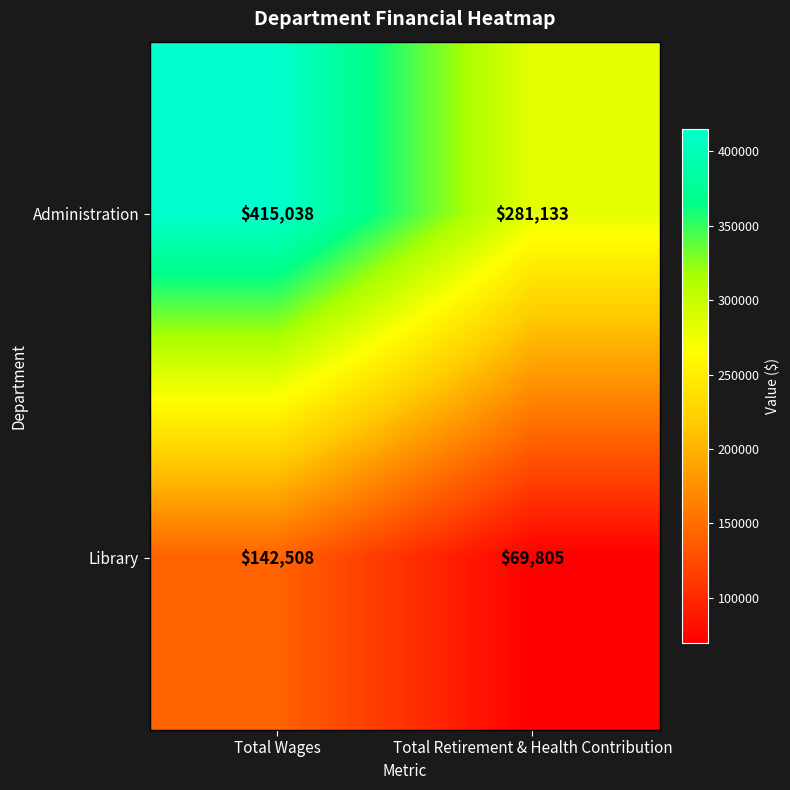

What is the highest value of the Library series?

142508